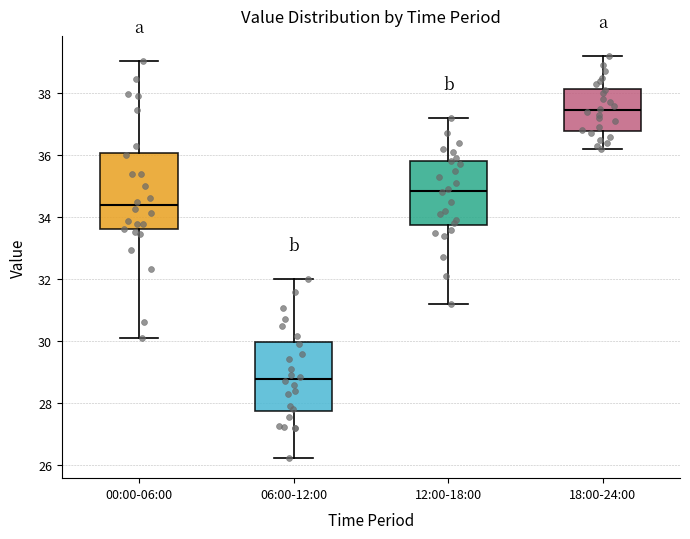

Comparing the boxes themselves (not the whiskers), which one is the tallest?

00:00-06:00